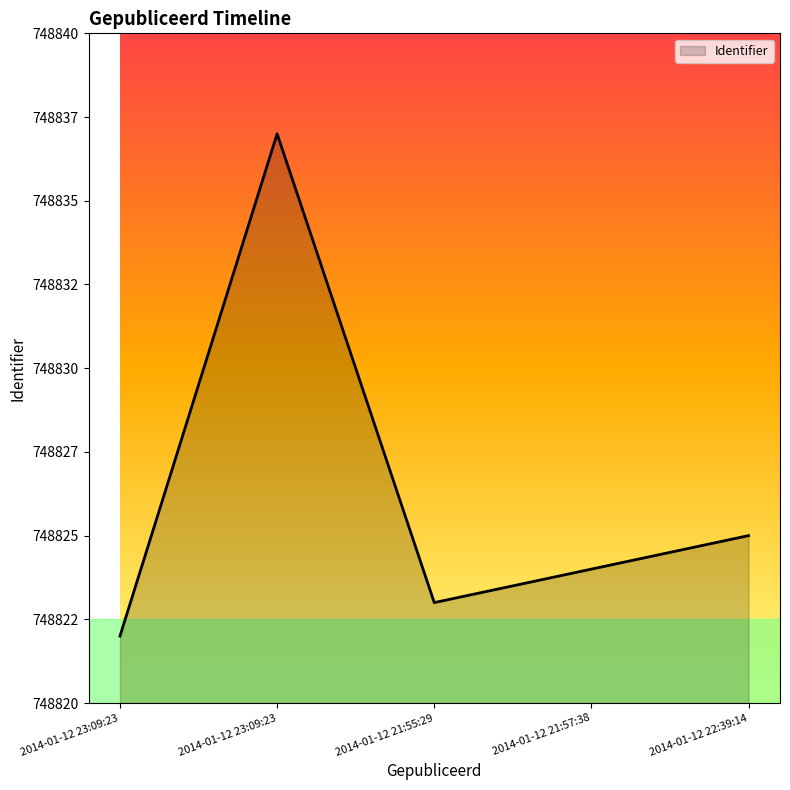

Does the chart have visible grid lines?

No